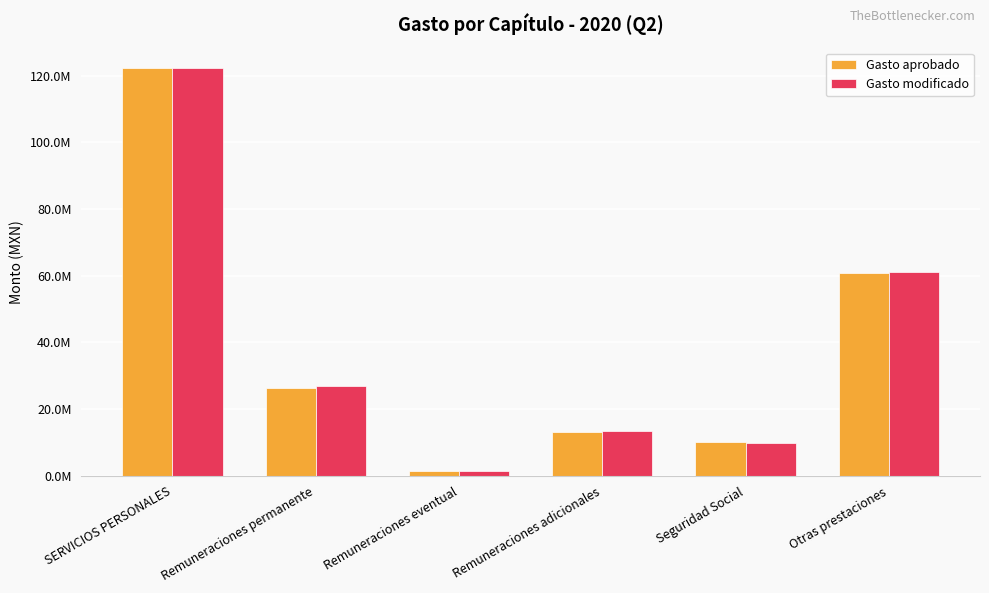

What is the maximum value for Gasto aprobado?

122250140.4